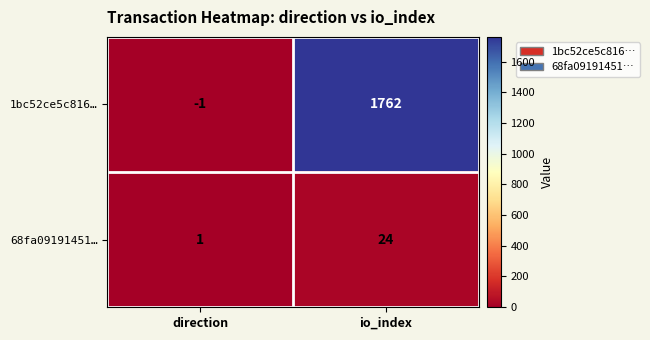

Rank the series at io_index from lowest to highest value.

68fa09191451…, 1bc52ce5c816…